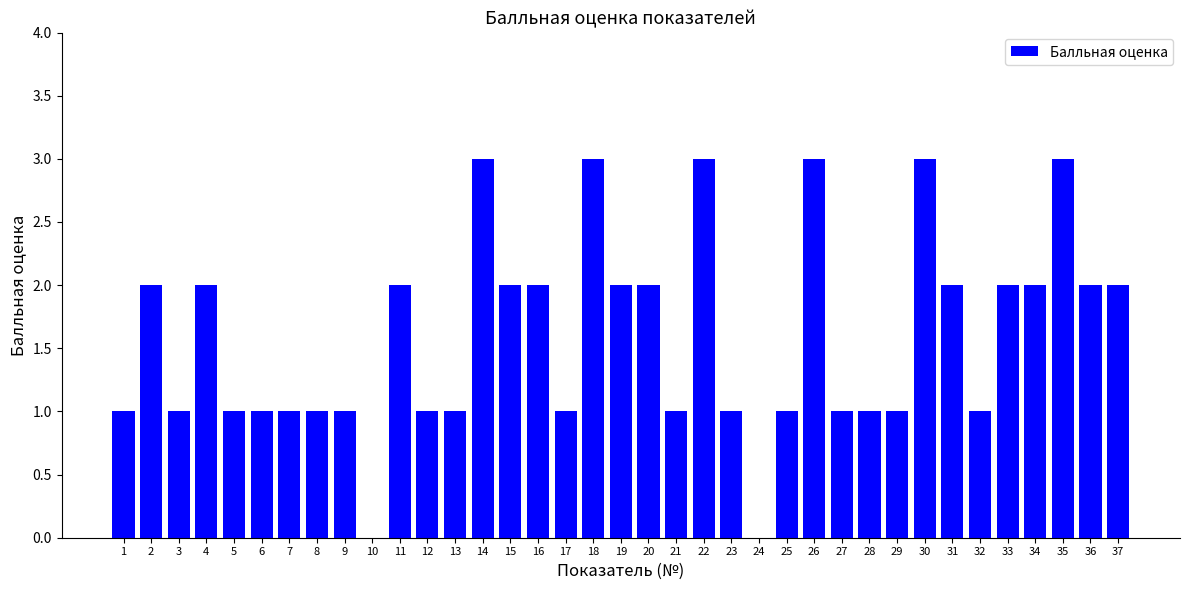

What is the average value?

2